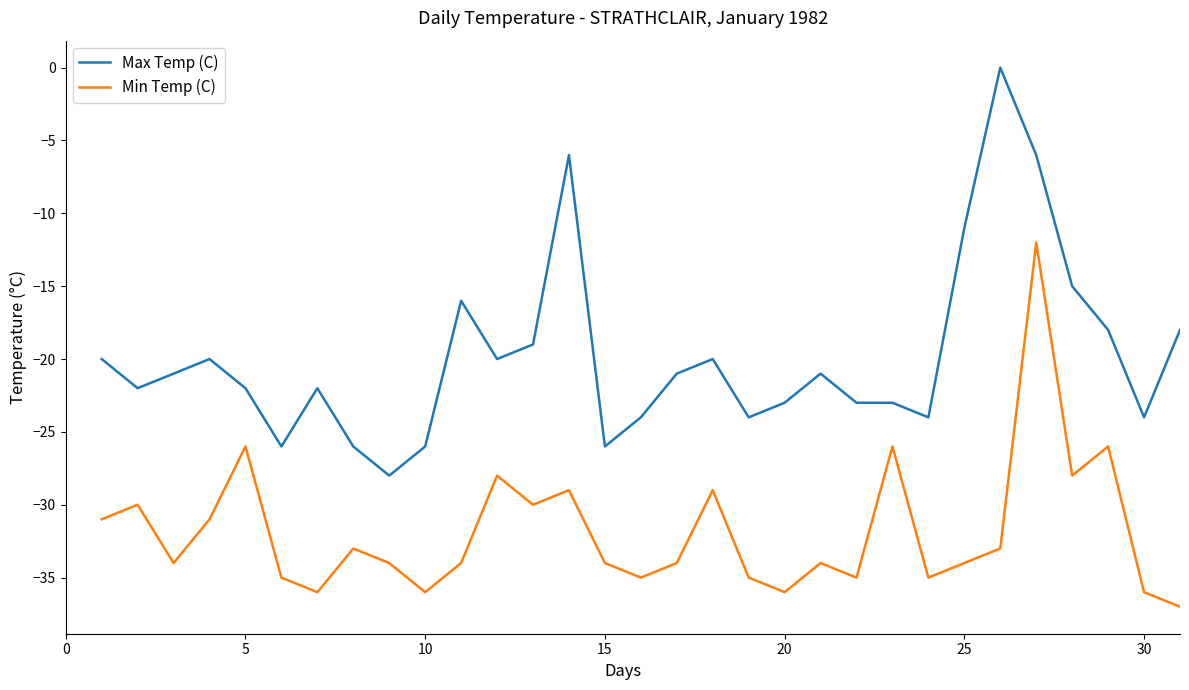

What is the minimum value shown in the chart?

-37